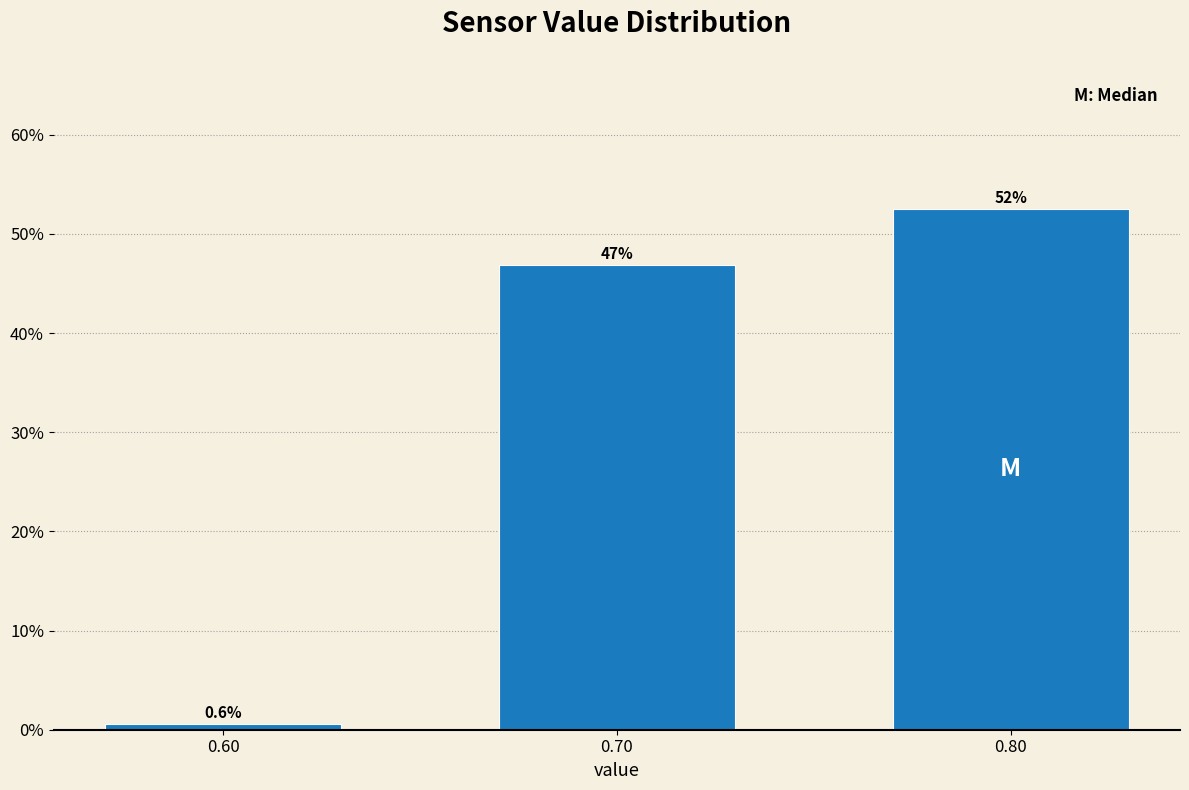

Reading left to right, what are all the values shown in this chart?

0.6	46.9	52.5